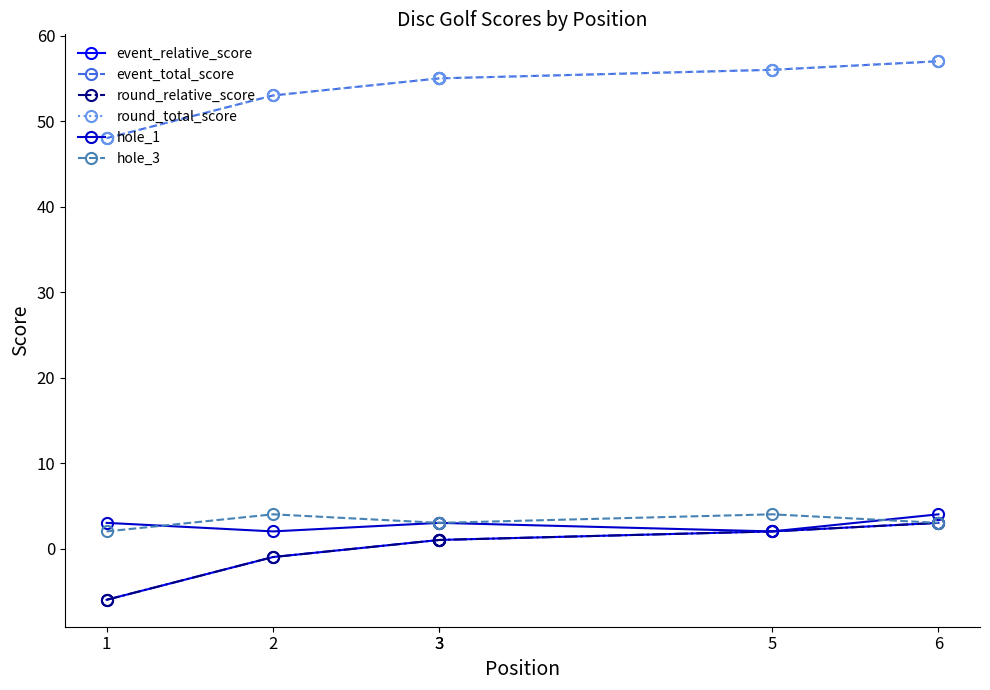

What is the maximum value for round_relative_score?

3